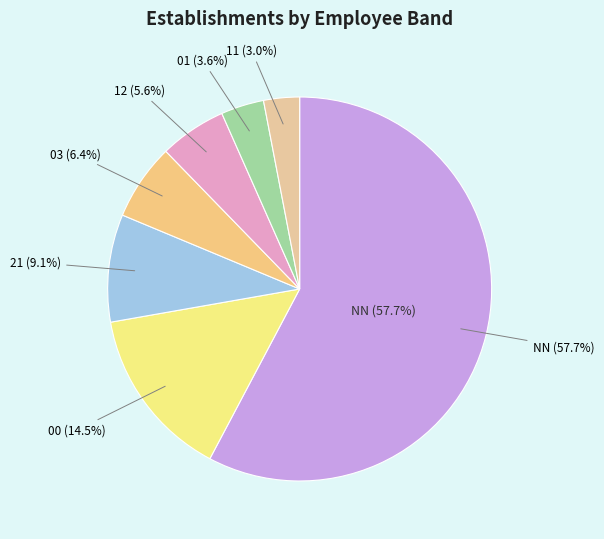

What is the largest slice in the pie chart?

NN